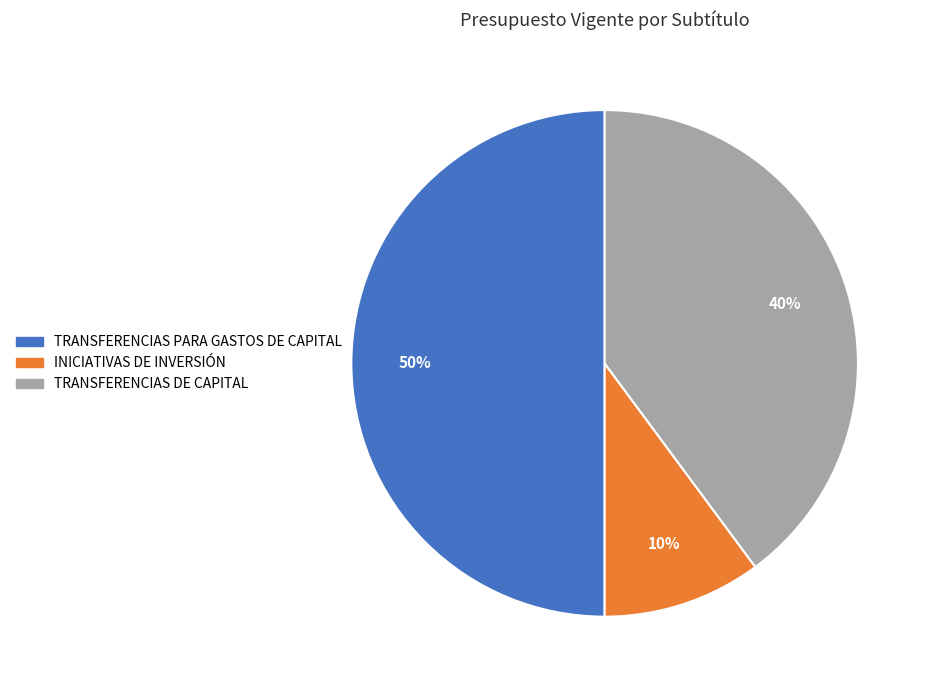

The TRANSFERENCIAS DE CAPITAL slice represents 54% of the pie. True or false?

False